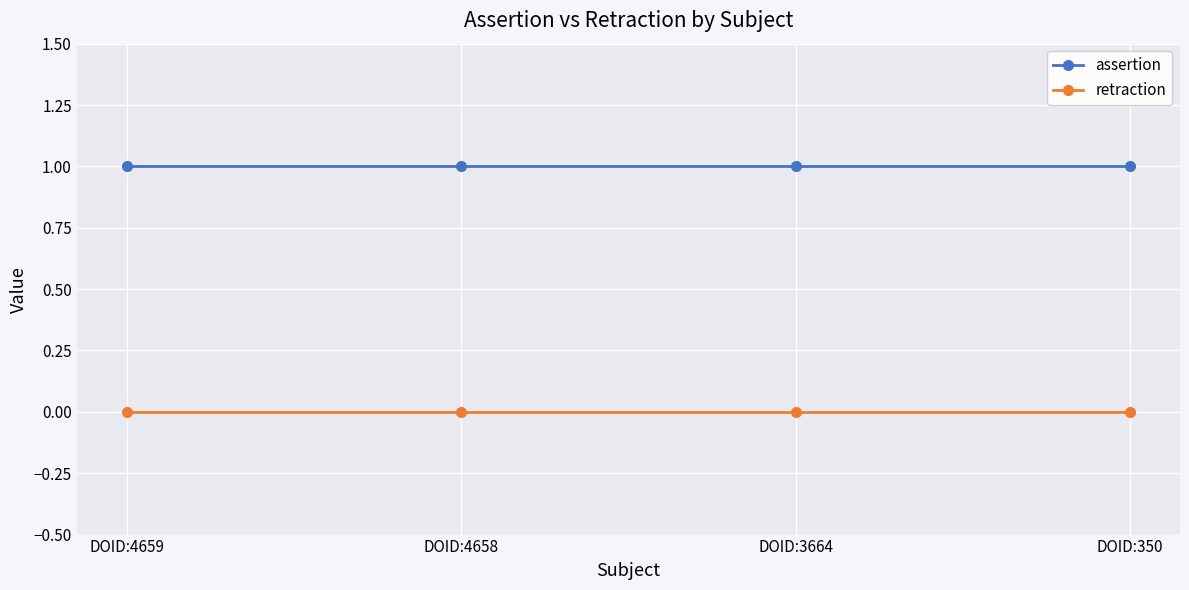

What is the spread (max minus min) of values at DOID:4659?

1